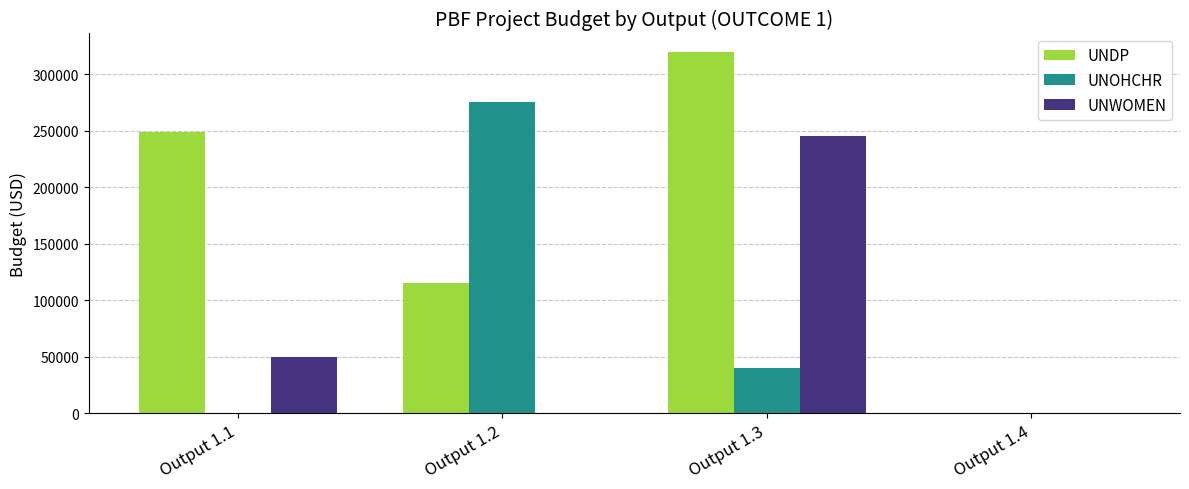

How many series are shown in this chart?

3